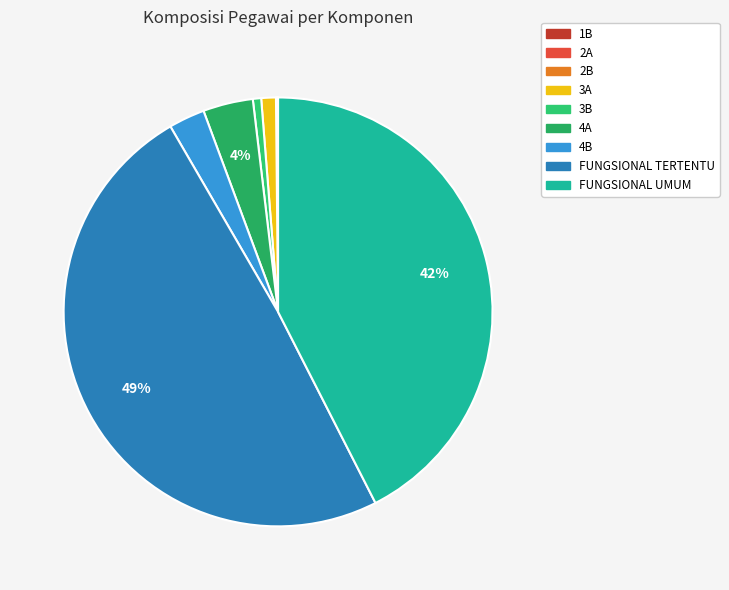

To the nearest percent, what is the difference between the 2A and 3A slice percentages?

1%